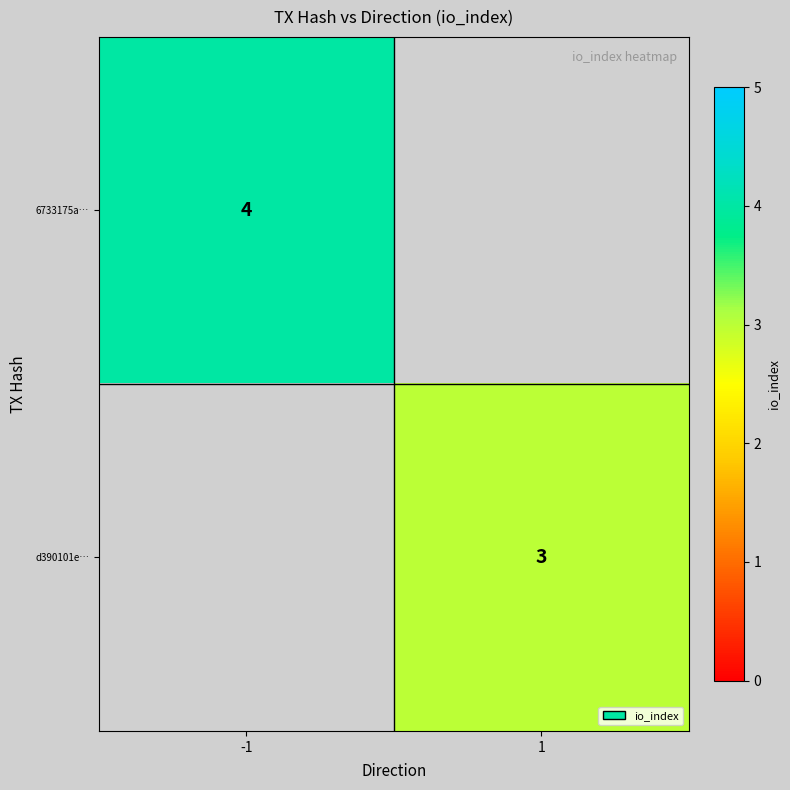

True or false: 6733175a… has a value of 4 at -1.

True